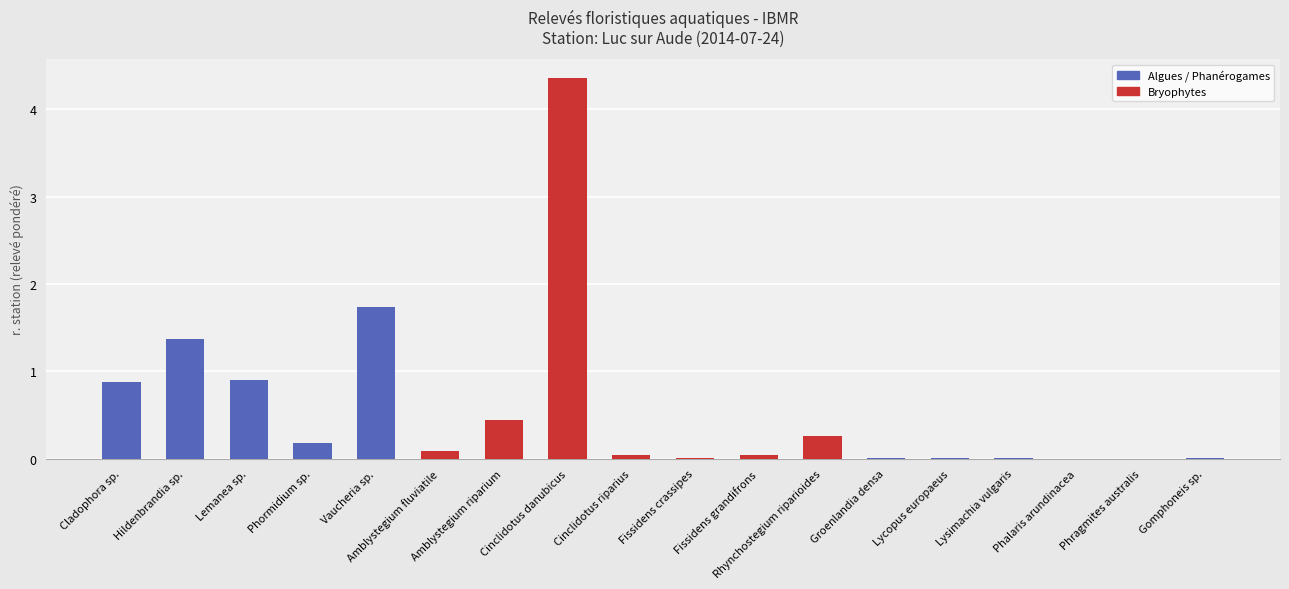

The chart shows a value of 0.0 at Cinclidotus riparius. True or false?

True